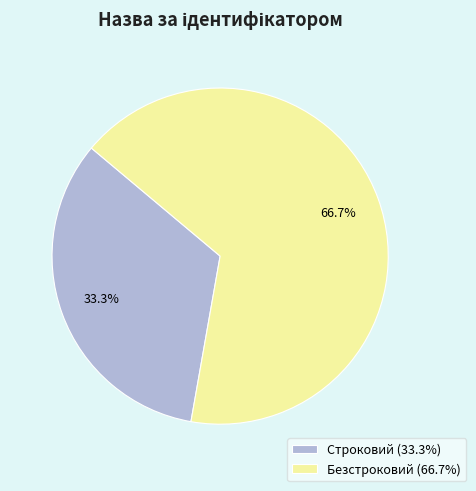

To the nearest percent, what is the difference between the largest and smallest slice percentages?

33%